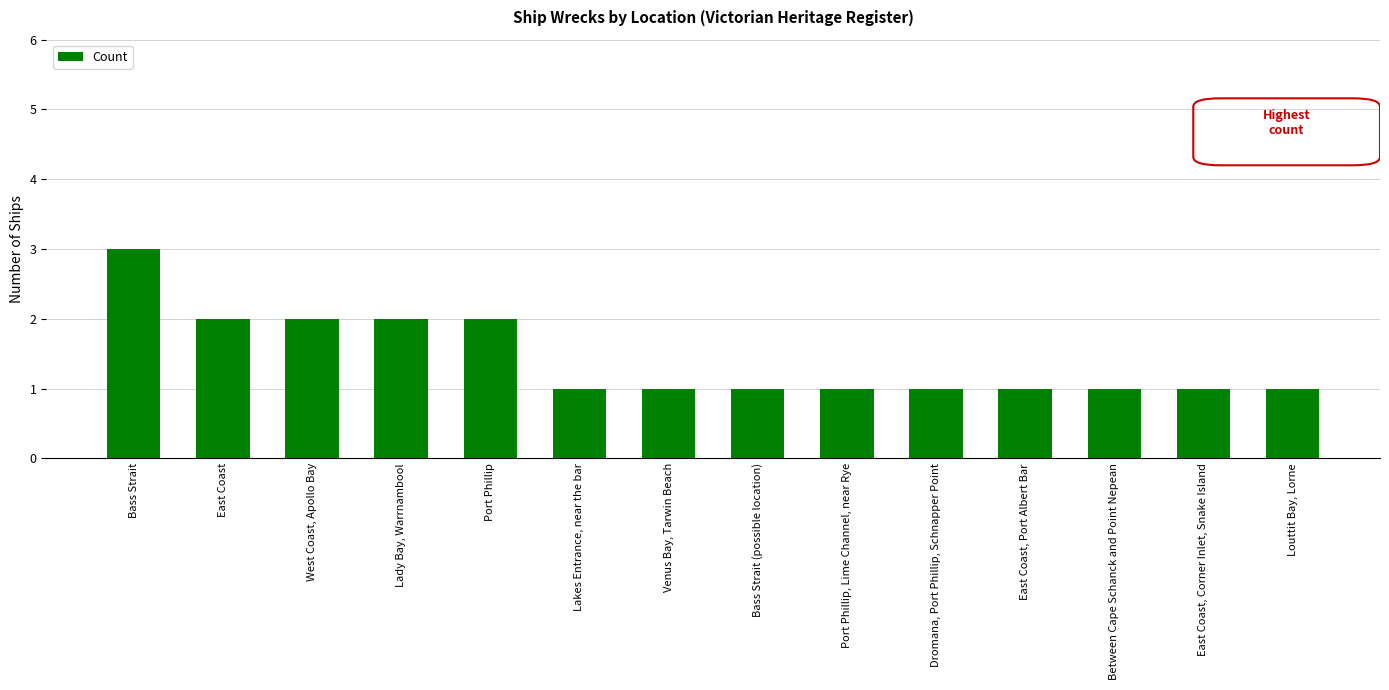

Which category has the highest value across all series?

Bass Strait